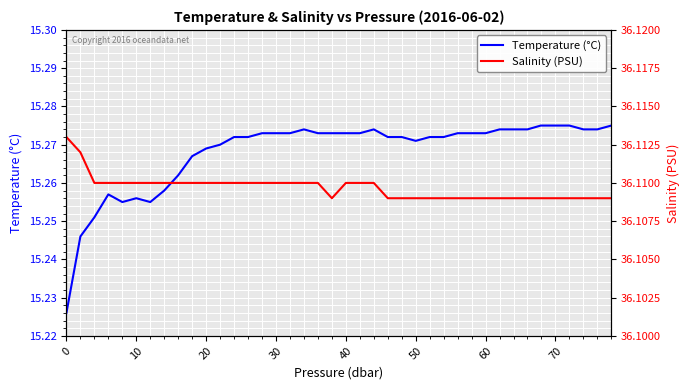

How many lines are shown in the chart?

2